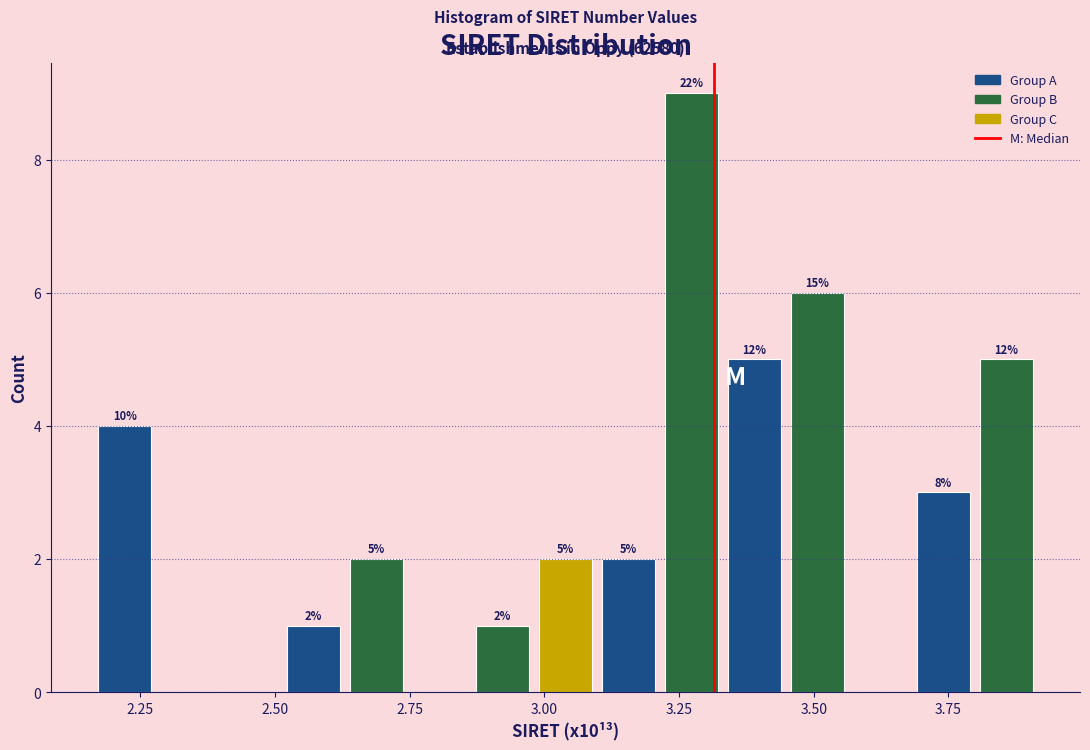

Read against the x-axis, roughly where is the centre of the tallest bar?

3.25